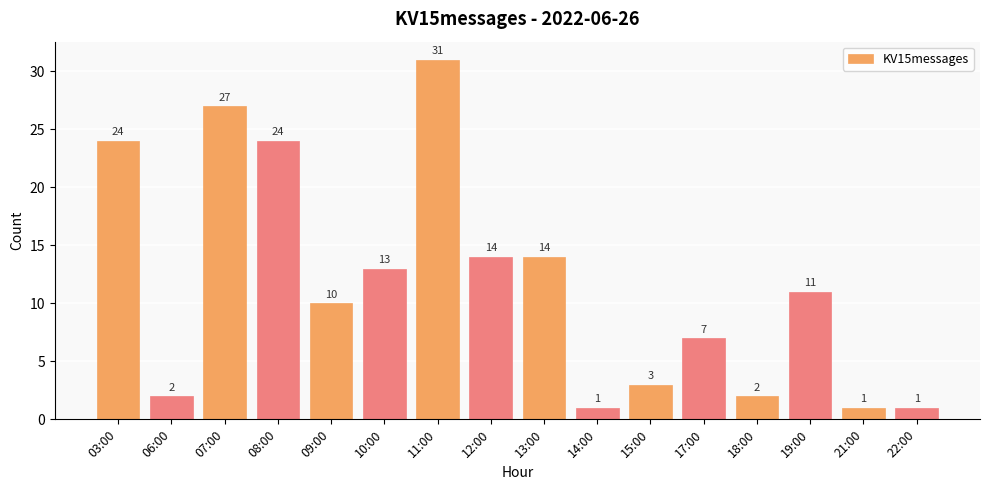

At which category does the chart reach its peak across all series?

11:00